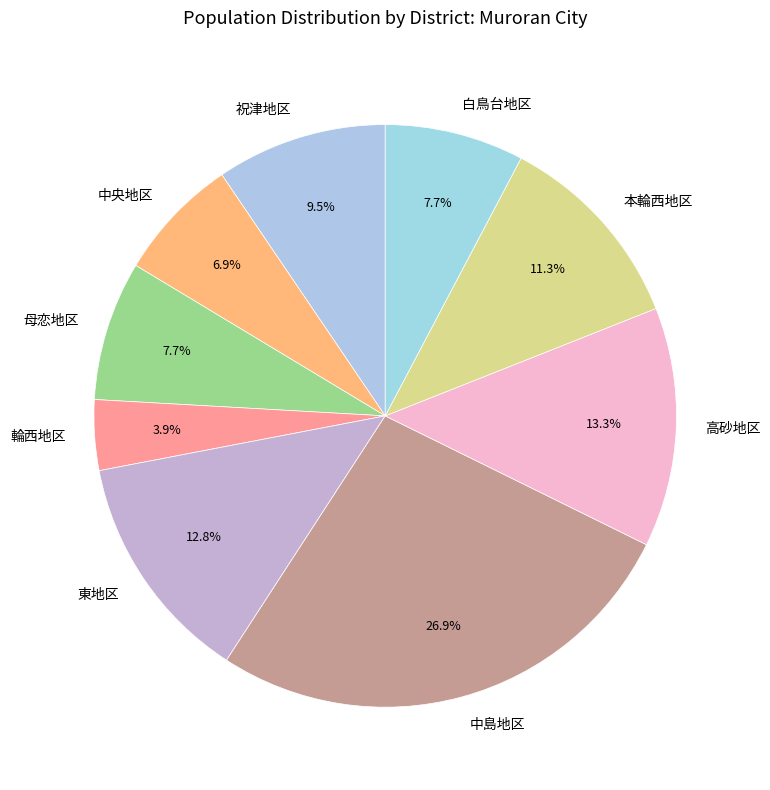

How much of the chart is everything except 高砂地区?

86.7%